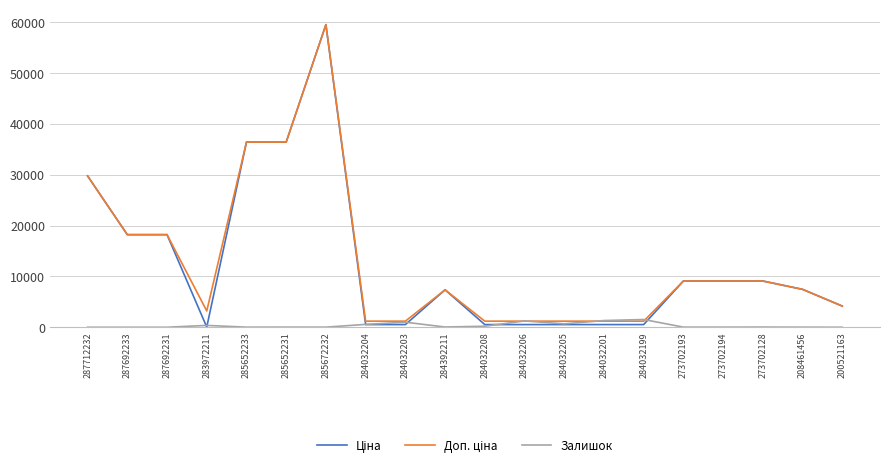

At which category is the sum across all series the highest?

285672232